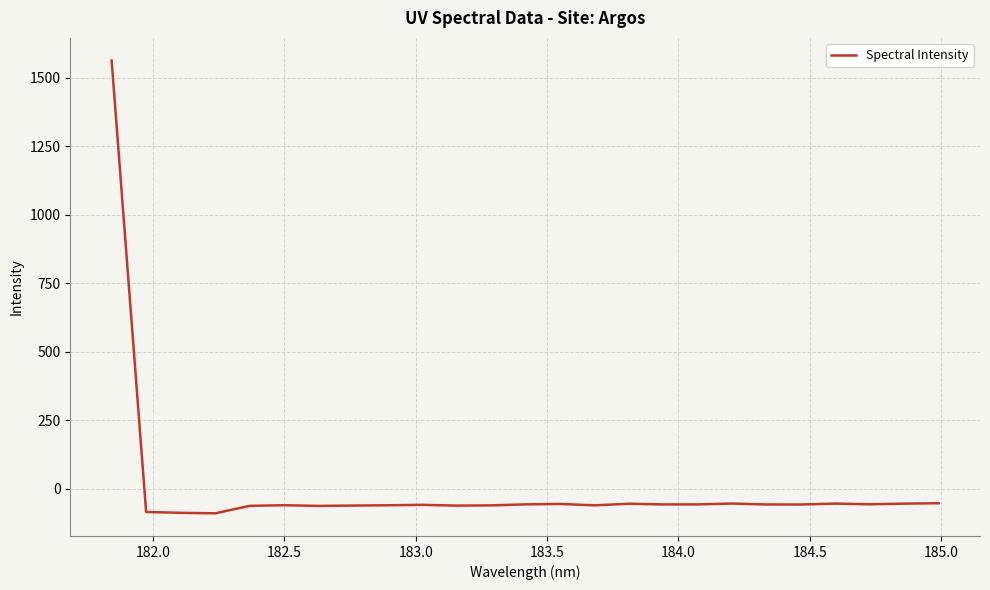

What is the difference between the maximum and minimum values?

1652.5